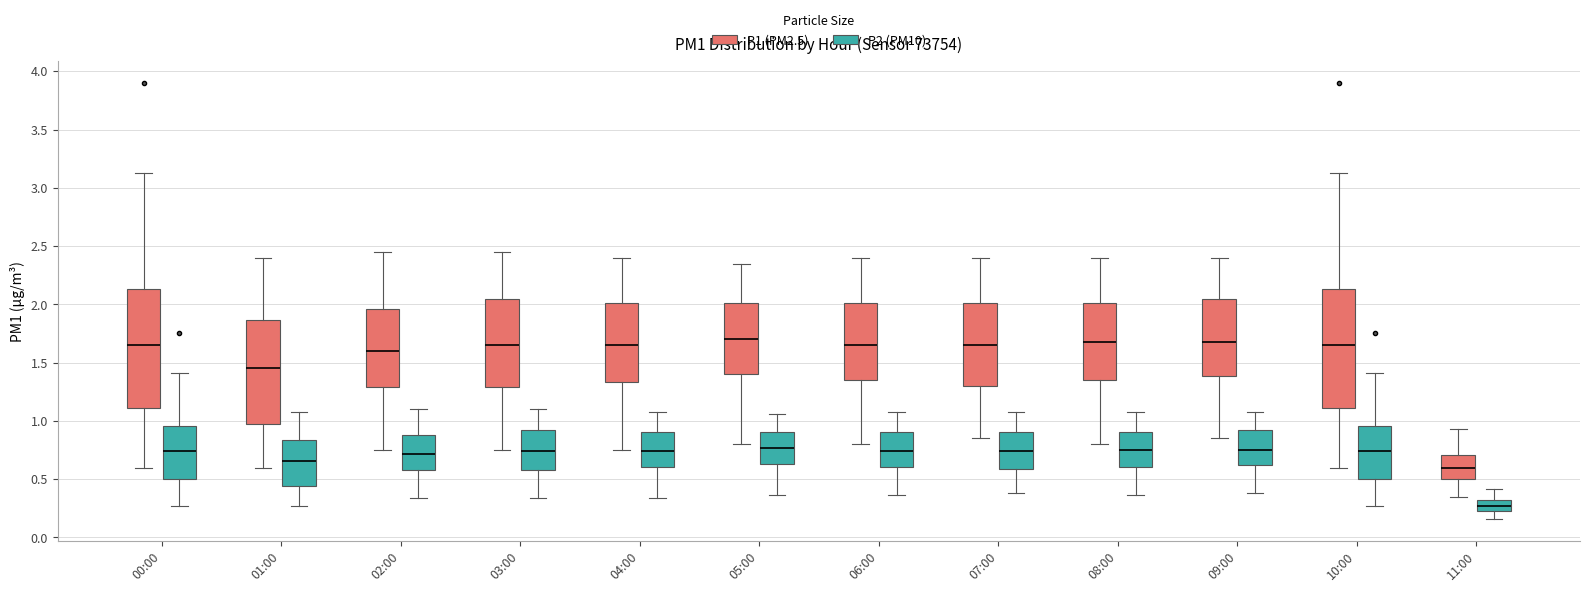

Where does the lower whisker of the box for 08:00 (P1 (PM2.5)) end on the y-axis? The values are not printed on the chart, so give them approximately, as read against the axis.

0.80